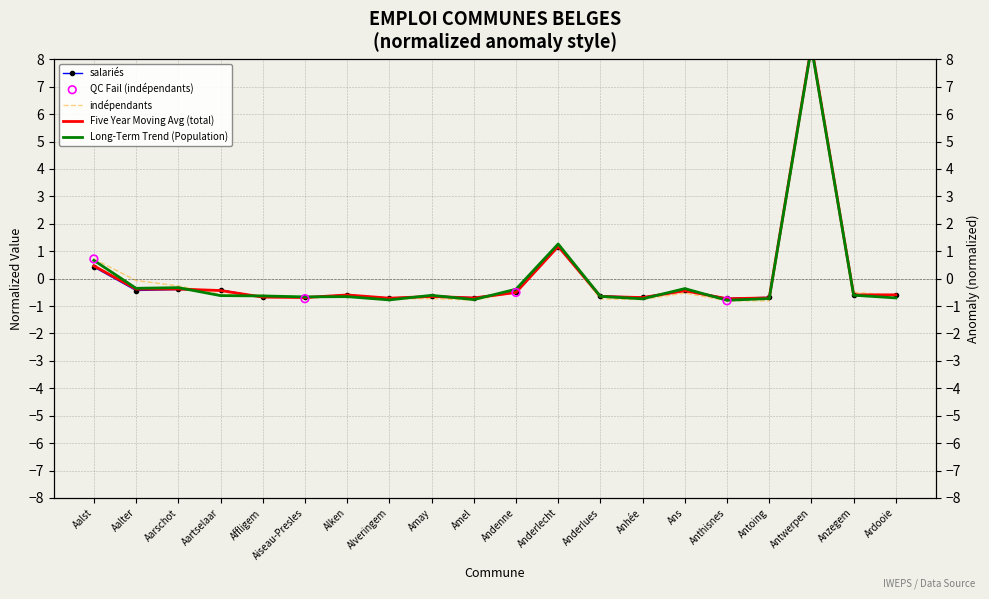

Is the value of indépendants at Amel greater than the value of Population 15-64 at Amel?

No